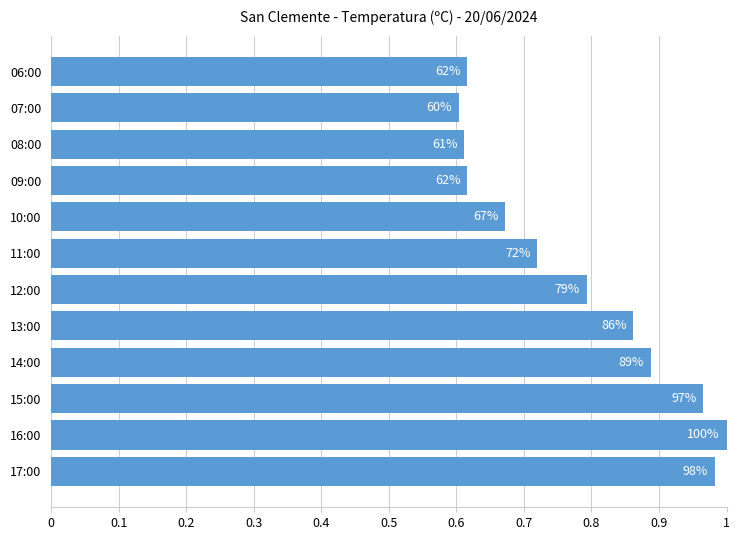

Are the bars horizontal?

Yes